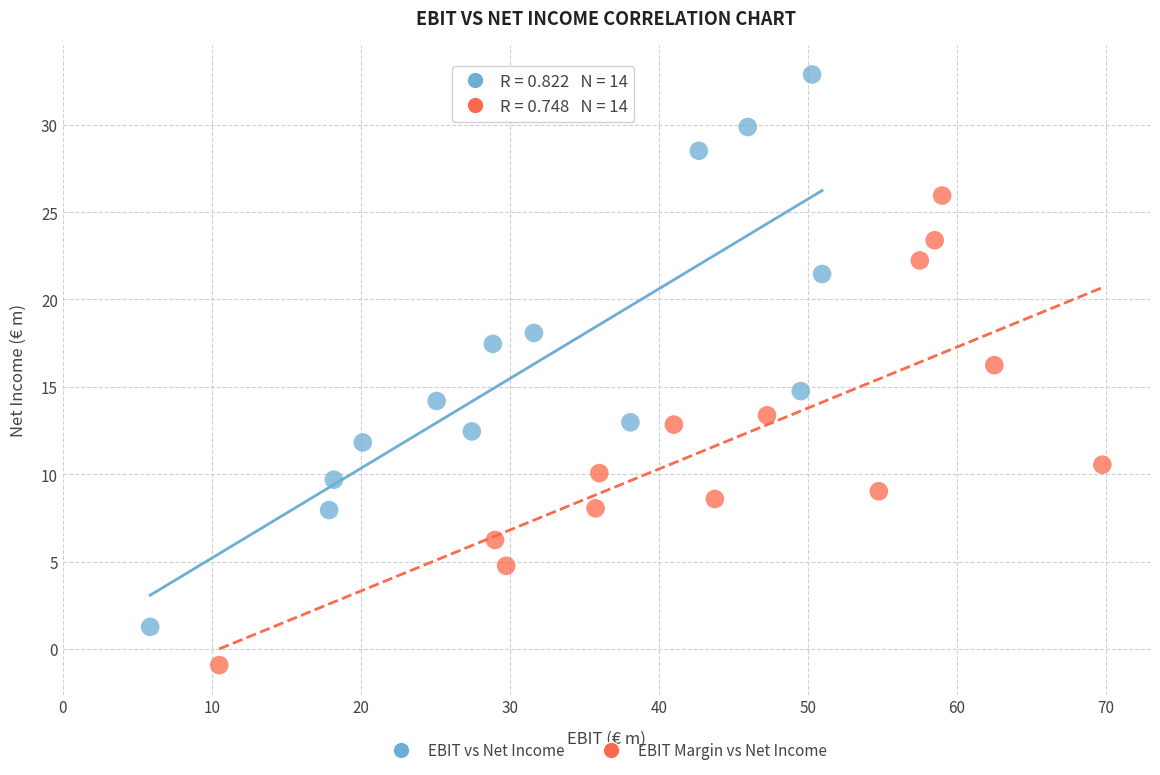

Which series has the largest Y range (max minus min)?

EBIT vs Net Income